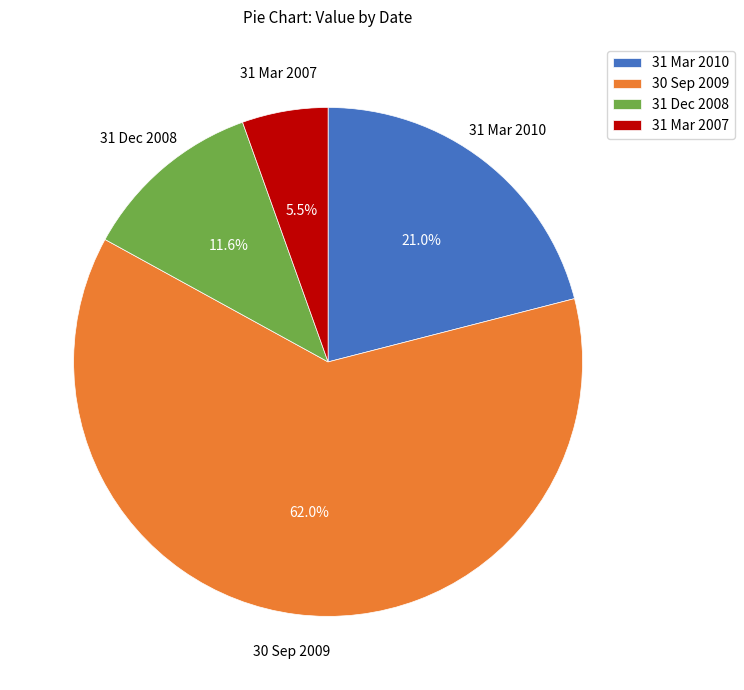

To the nearest percent, what is the combined percentage of 31 Dec 2008 and 31 Mar 2010?

33%